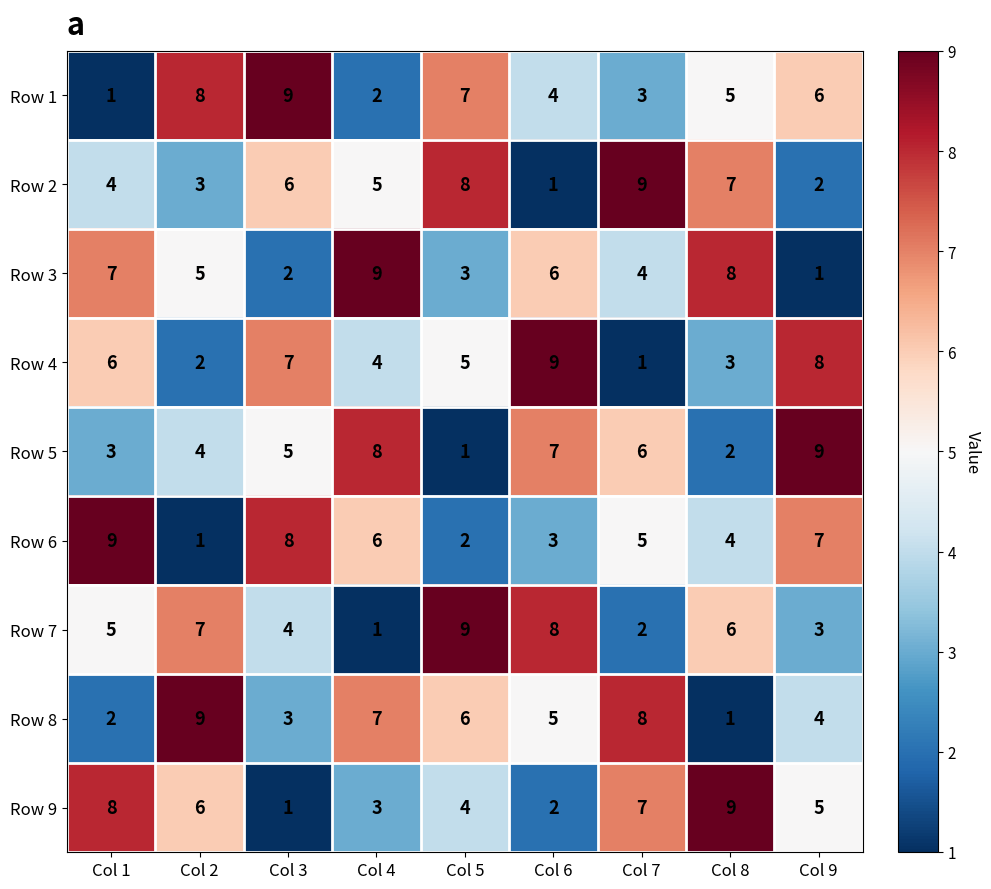

At how many categories does at least one series exceed 5?

9